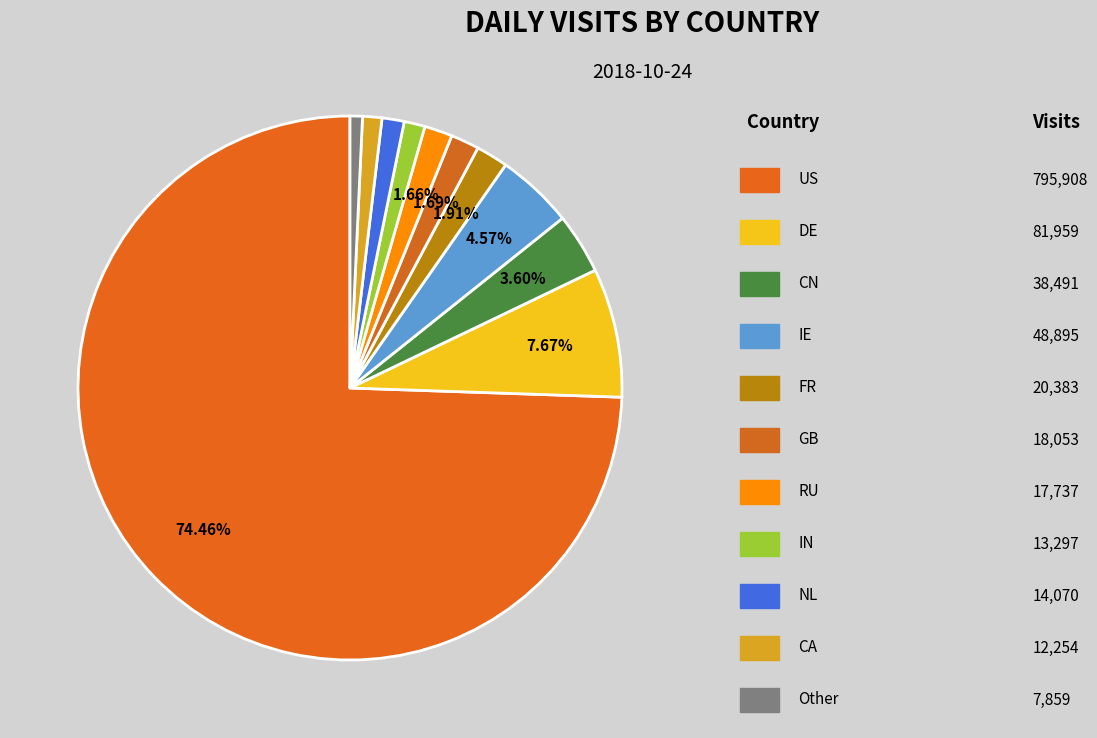

How many segments does this pie chart have?

11